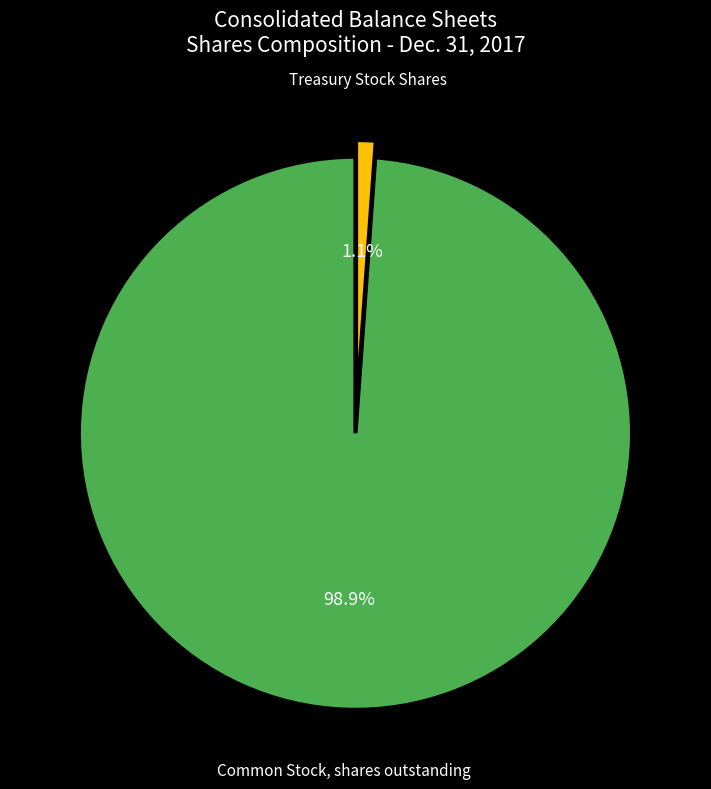

Which category has the biggest portion of the pie?

Common Stock, shares outstanding